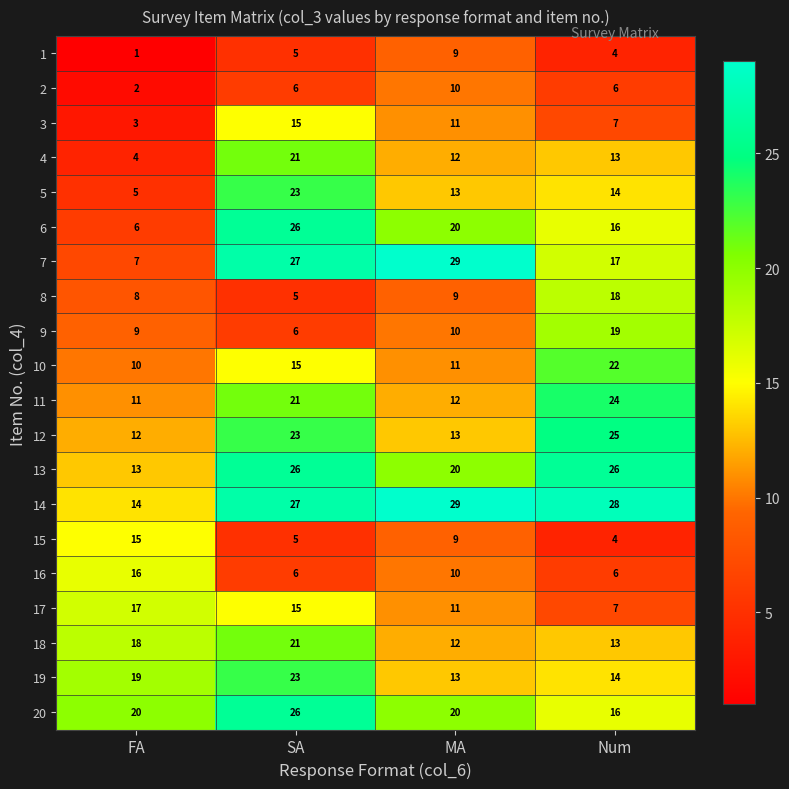

Where is 17 nearest to the value 12?

MA